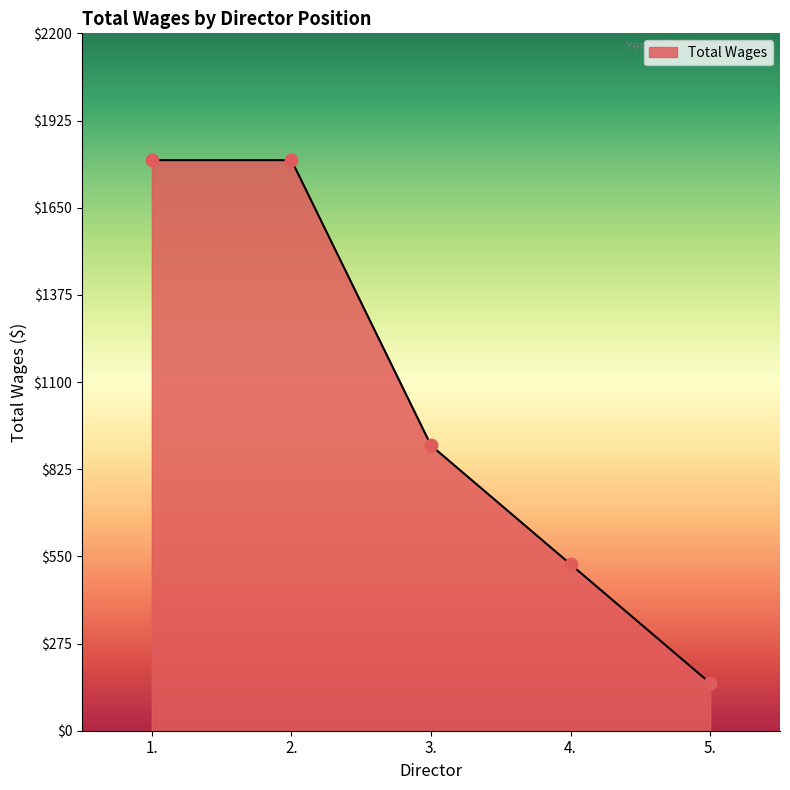

What is the change in value from 1. to 5.?

-1650